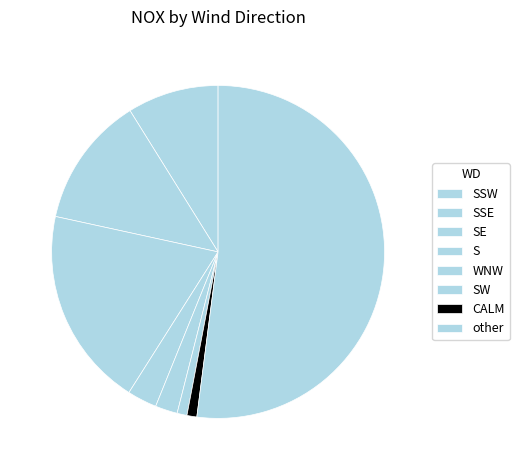

To the nearest percent, what is the combined percentage of CALM and other?

46%